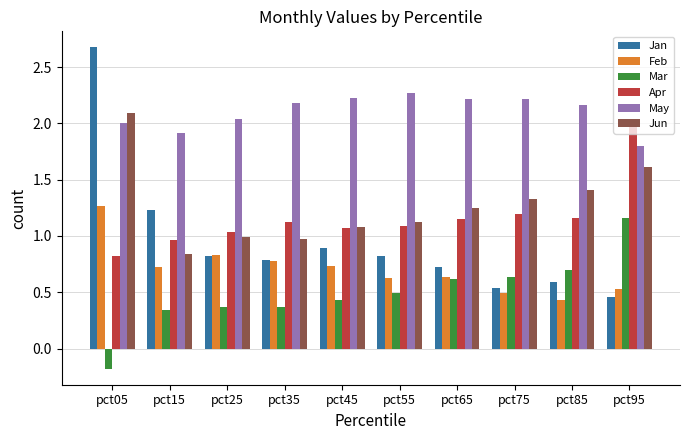

At which category is the sum across all series the highest?

pct05